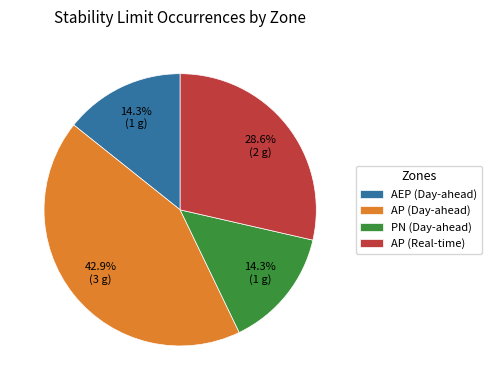

To the nearest percent, what is the difference between the largest and smallest slice percentages?

29%